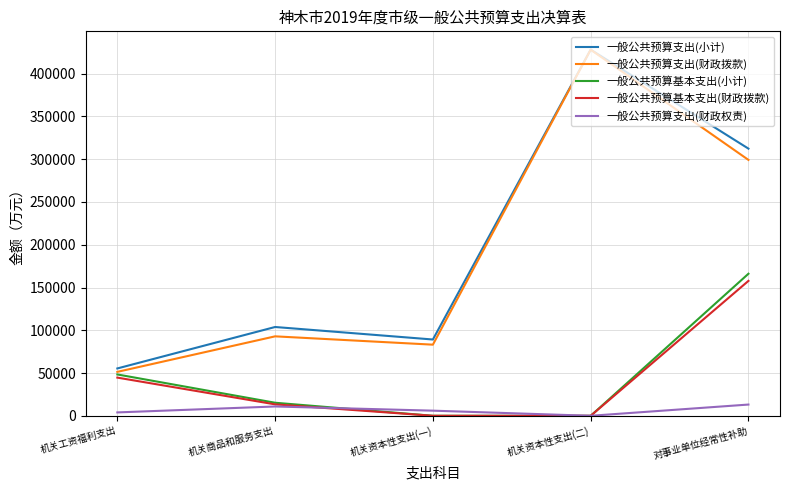

At 对事业单位经常性补助, list the series in order from largest to smallest.

一般公共预算支出(小计), 一般公共预算支出(财政拨款), 一般公共预算基本支出(小计), 一般公共预算基本支出(财政拨款), 一般公共预算支出(财政权责)